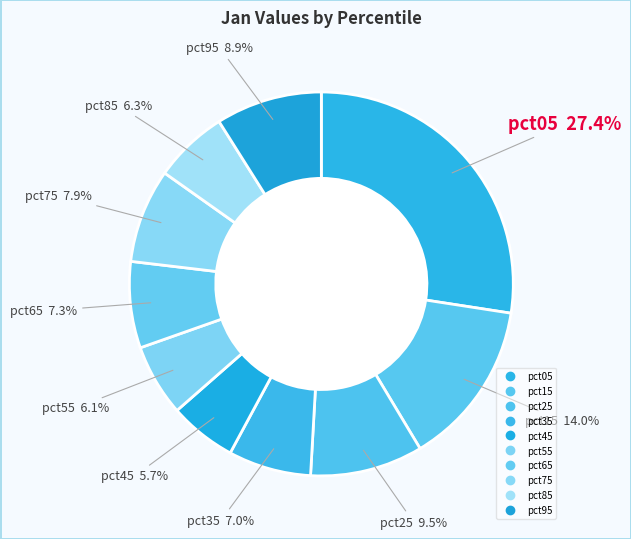

How many slices are in this pie chart?

10